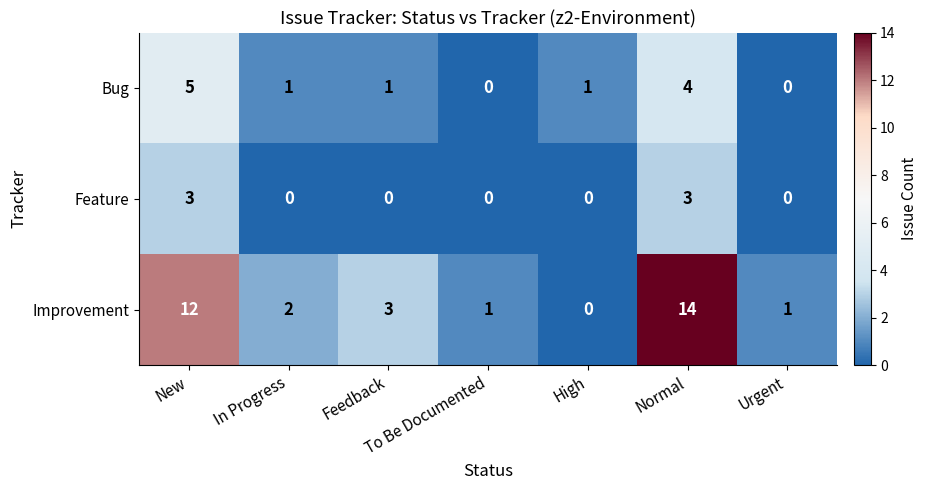

At In Progress, list the series in order from smallest to largest.

Feature, Bug, Improvement